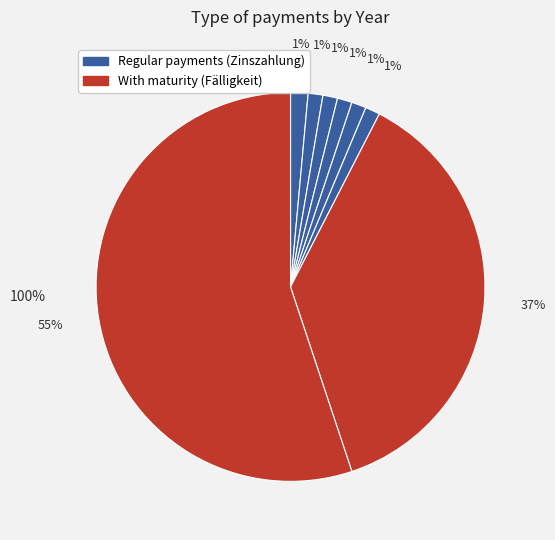

How many slices are in this pie chart?

8